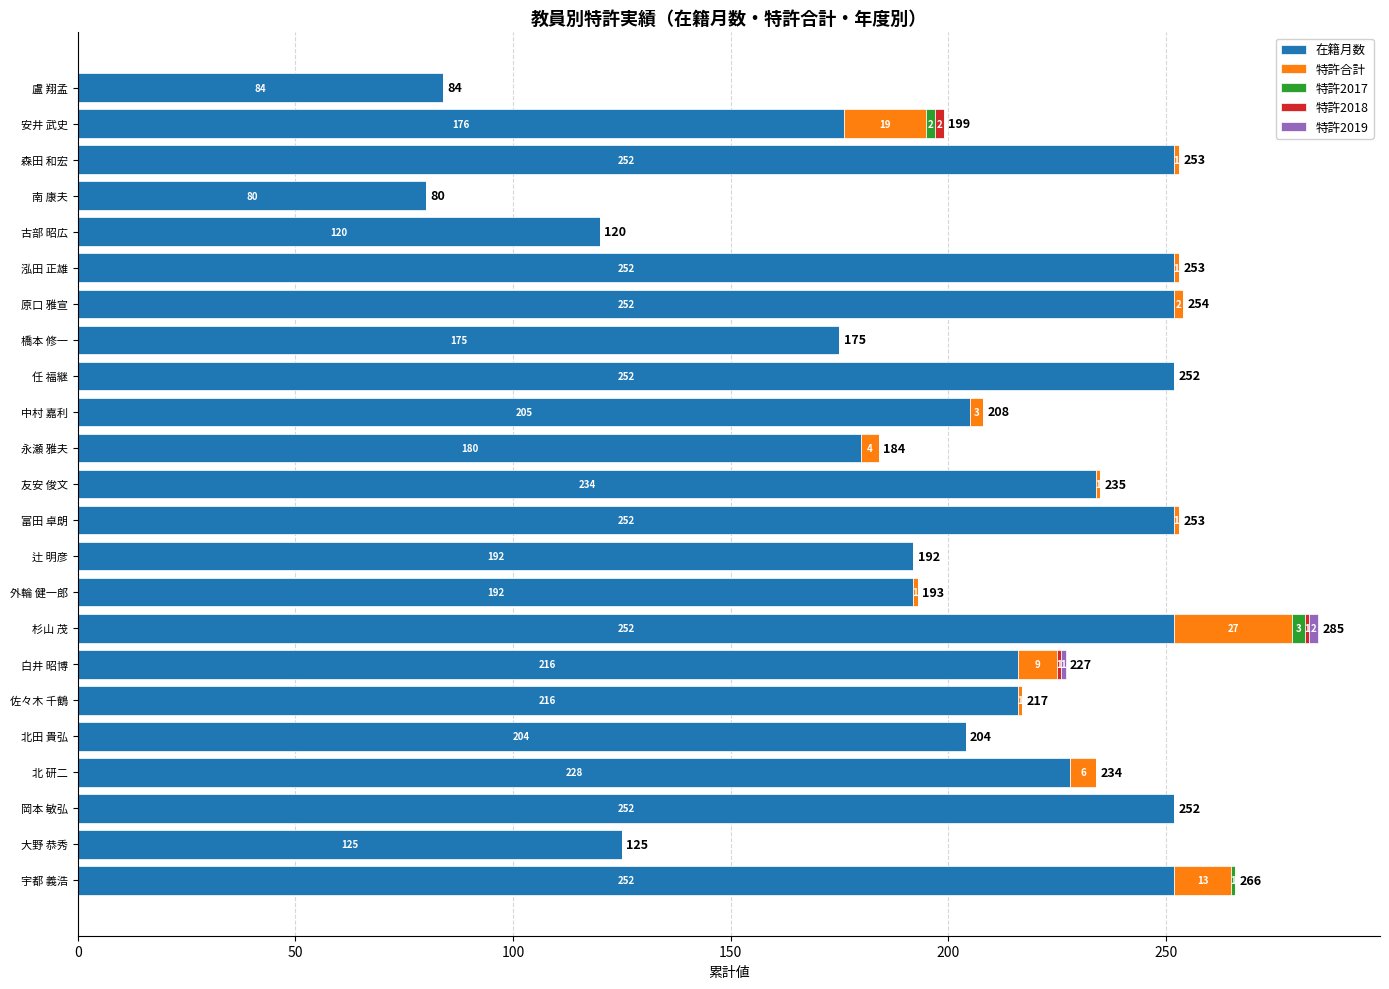

What is the total value across all series at 杉山 茂?

285